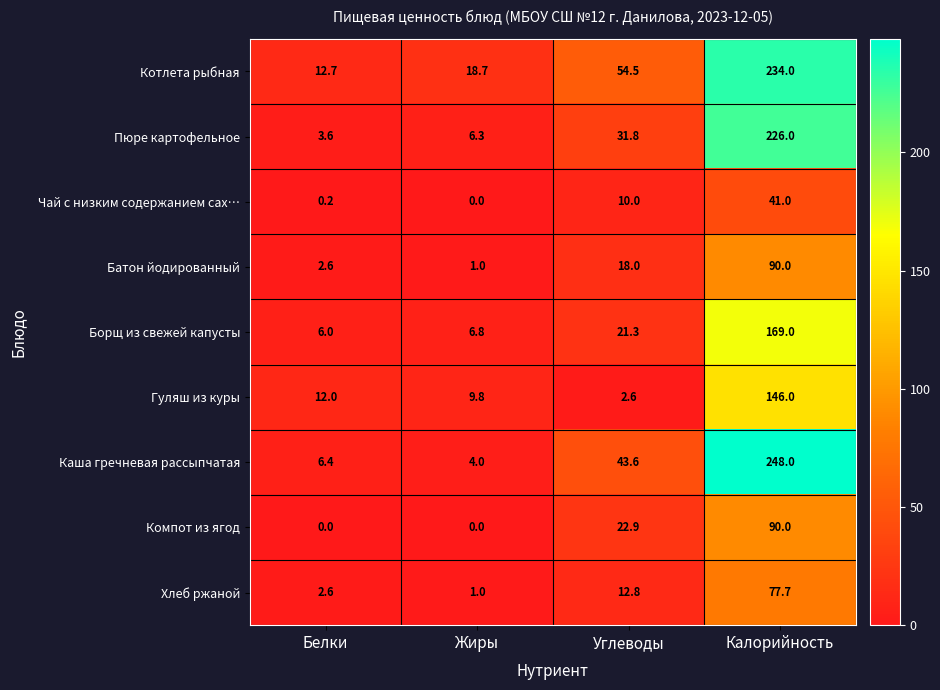

Count the number of categories in the chart.

4